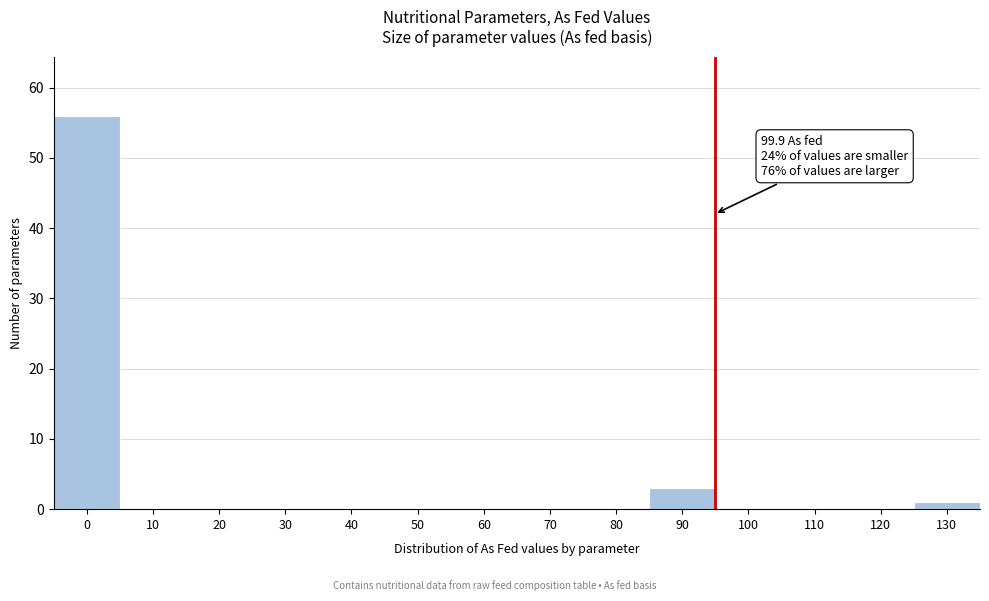

Reading left to right, transcribe all the data shown in this chart.

0=56	10=0	20=0	30=0	40=0	50=0	60=0	70=0	80=0	90=3	100=0	110=0	120=0	130=1